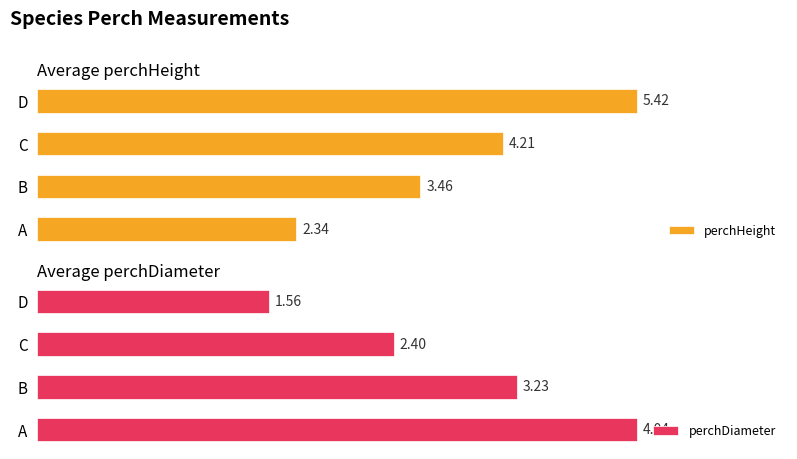

At which label is perchHeight closest to 3?

B